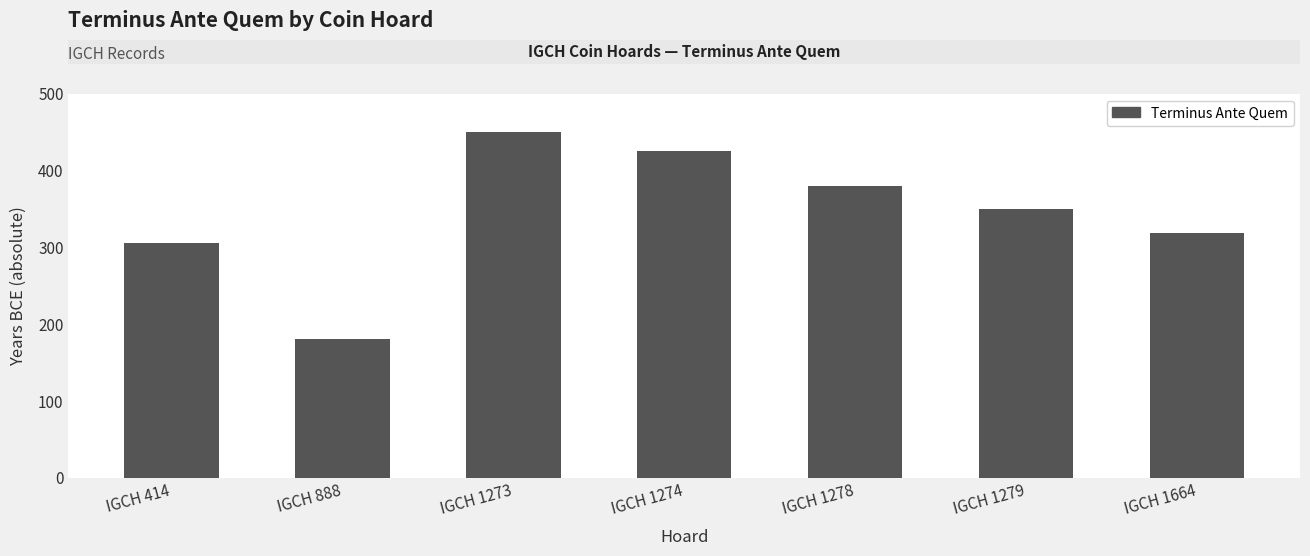

Reading left to right, what are all the values shown in this chart?

305	180	450	425	380	350	318